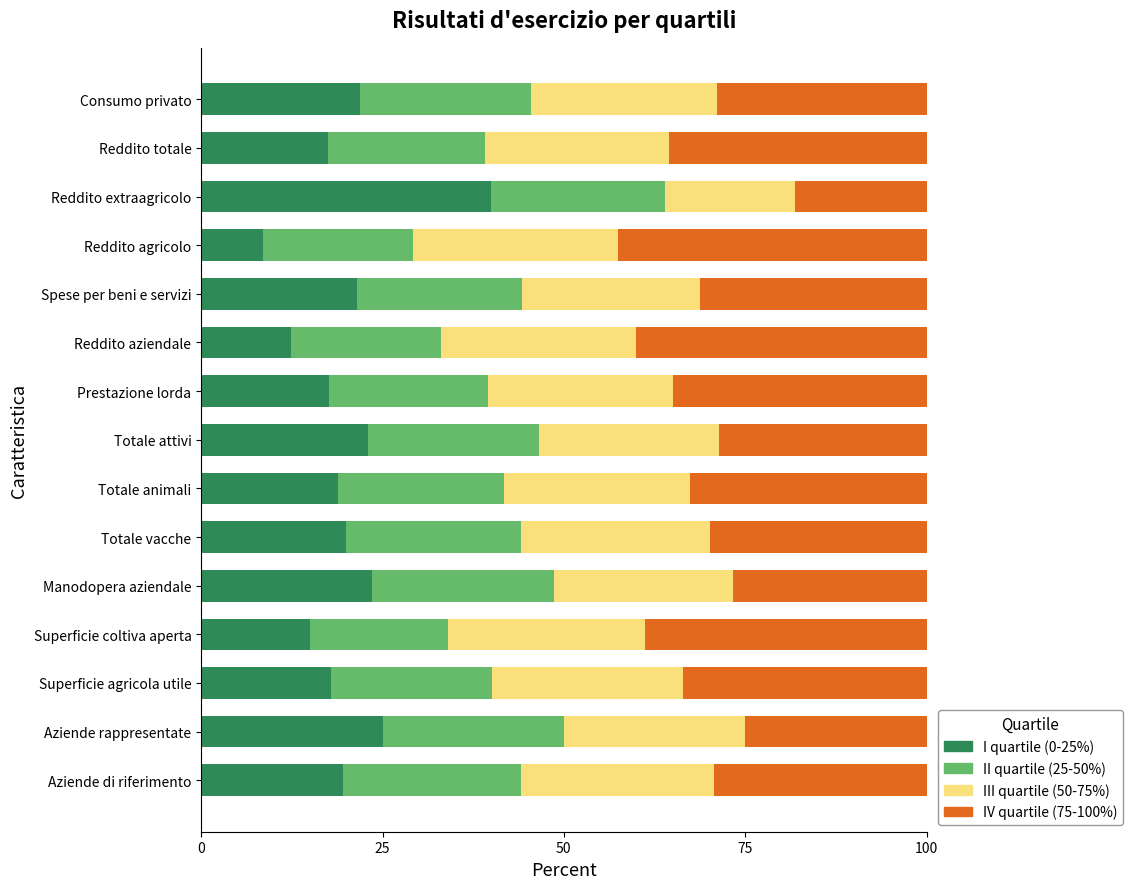

What is the minimum value for I quartile (0-25%)?

8.6